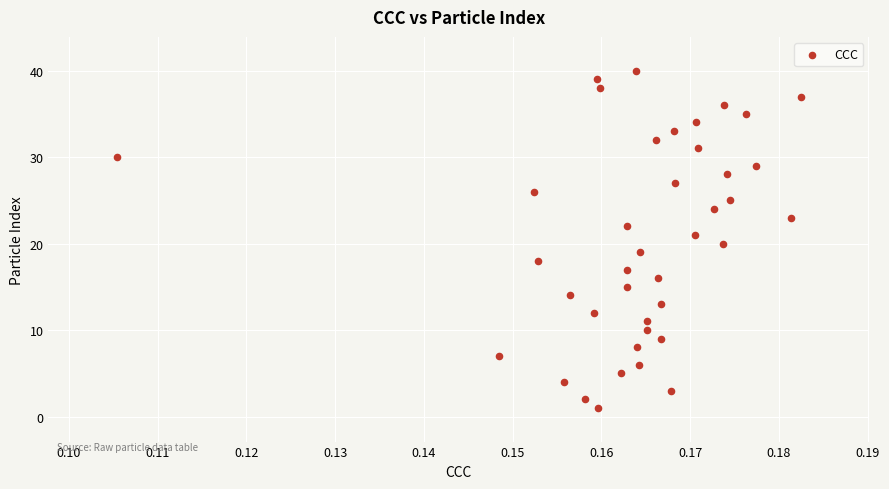

What is the range of Y values (max minus min)?

39